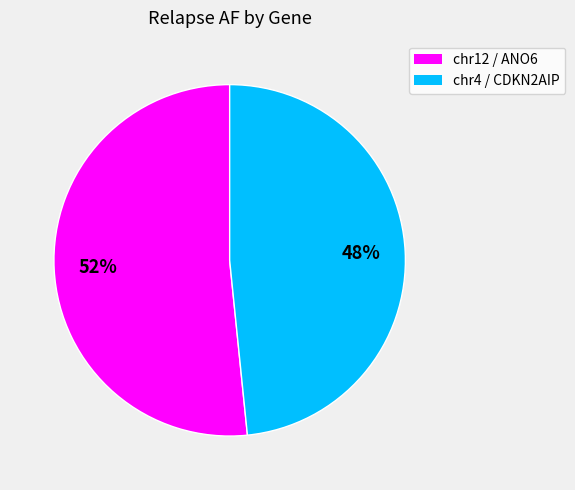

How many segments does this pie chart have?

2